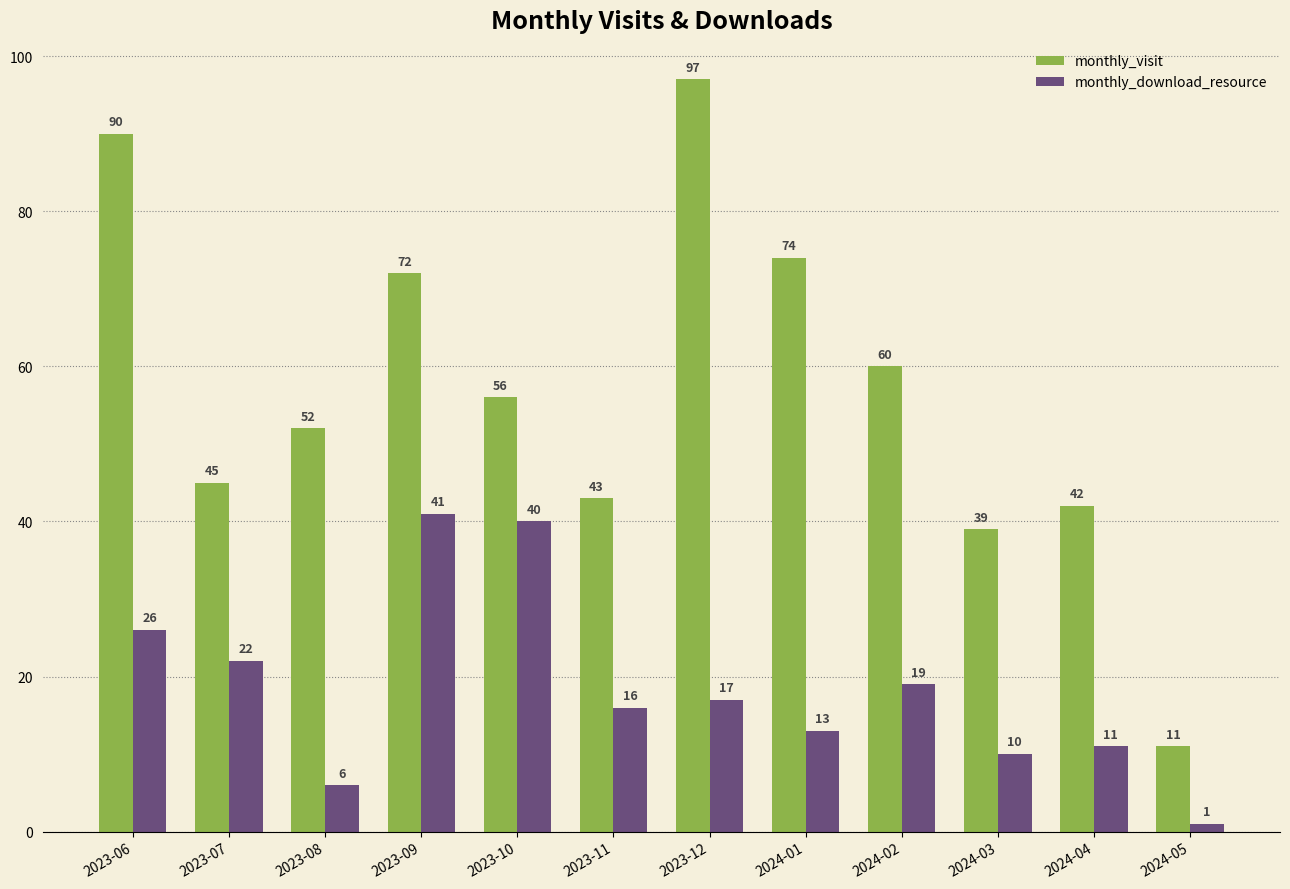

What is the label of the 10th bar from the left?

2024-03